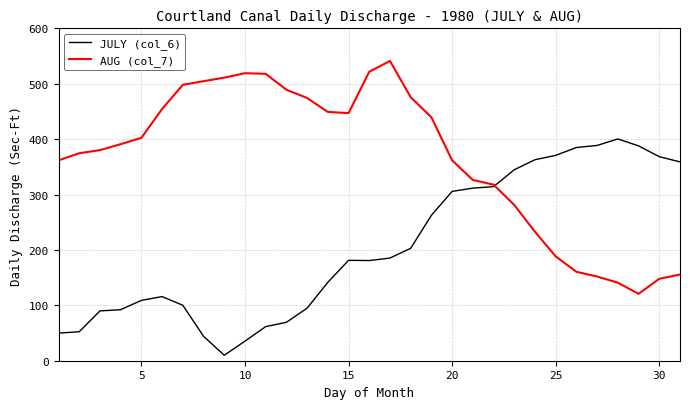

Which series has the largest total across all categories?

AUG (col_7)